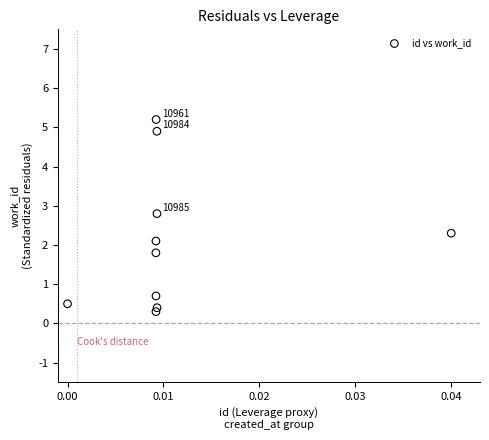

What Y value in the scatter plot is closest to 2?

2.1